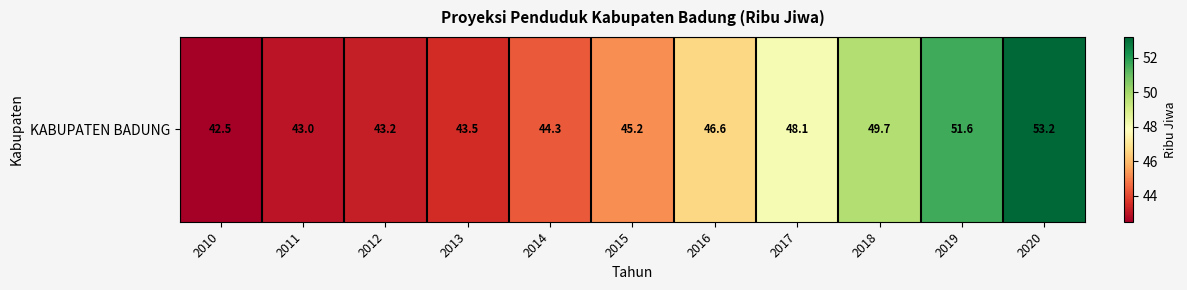

Which label corresponds to the largest value in the chart?

2020